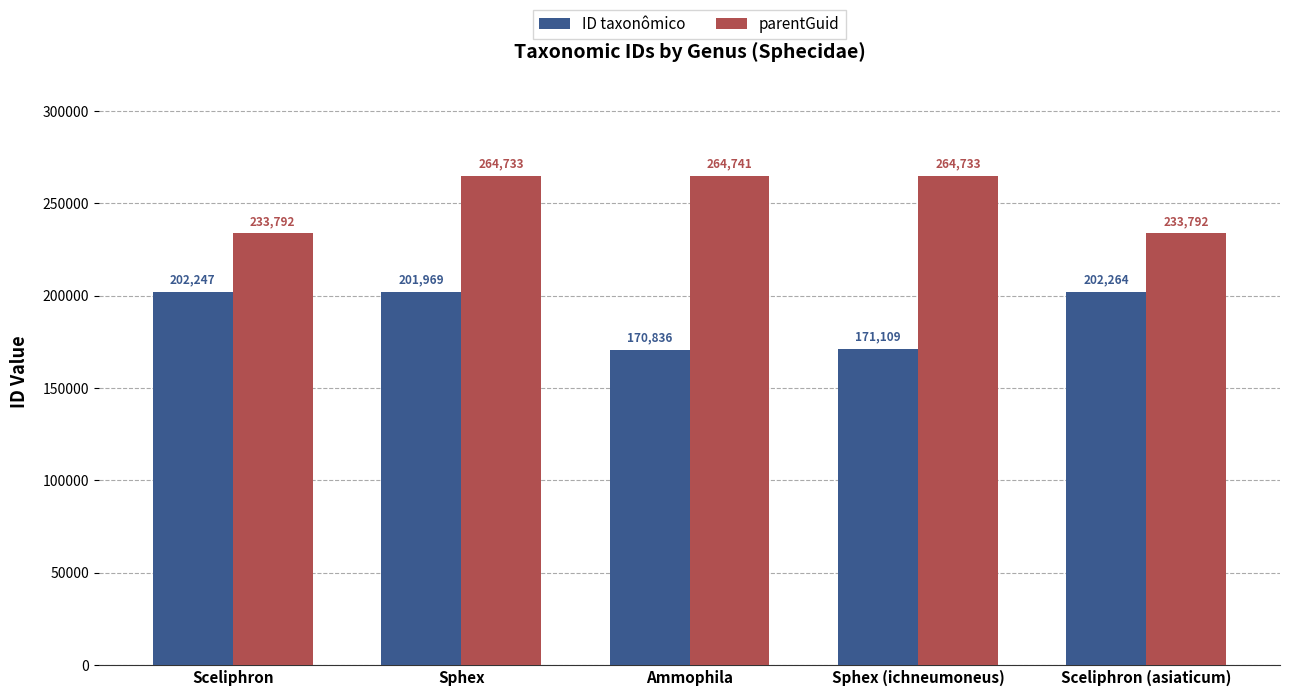

Which series has the largest range (max minus min)?

ID taxonômico